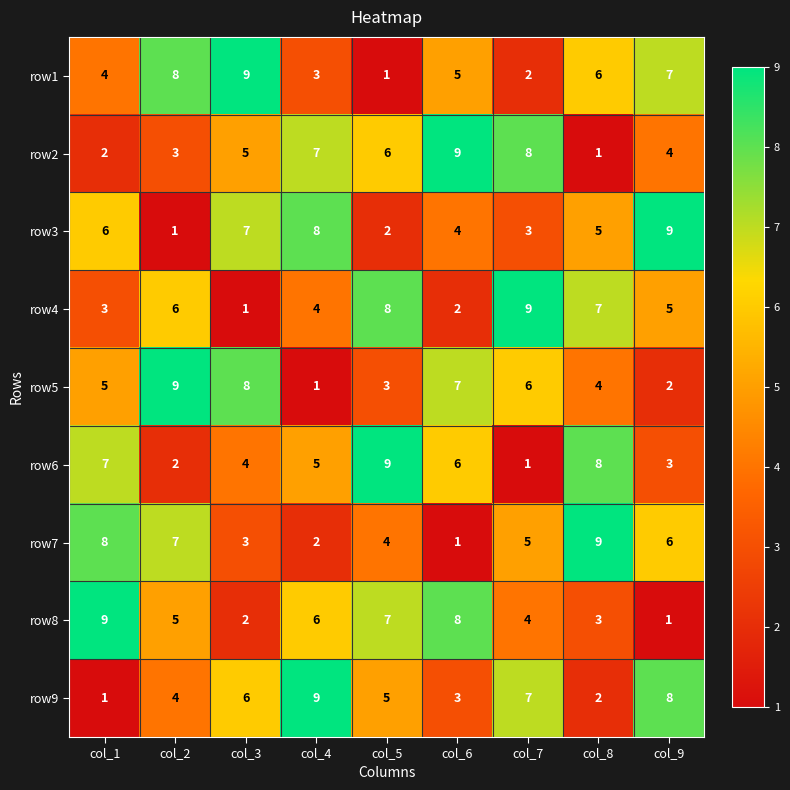

At how many categories does at least one series exceed 4?

9